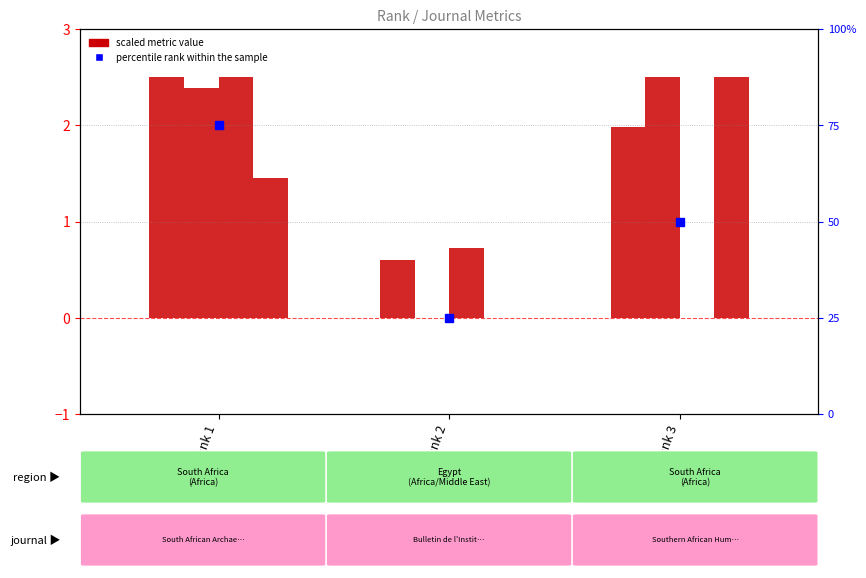

Reading right to left, what are all the values shown in this chart?

H index: Rank 3=2.0	Rank 2=0.6	Rank 1=2.5
Total Docs. (2008): Rank 3=2.5	Rank 2=0.0	Rank 1=2.4
Total Docs. (3years): Rank 3=0.0	Rank 2=0.7	Rank 1=2.5
Total Refs.: Rank 3=2.5	Rank 2=0.0	Rank 1=1.5